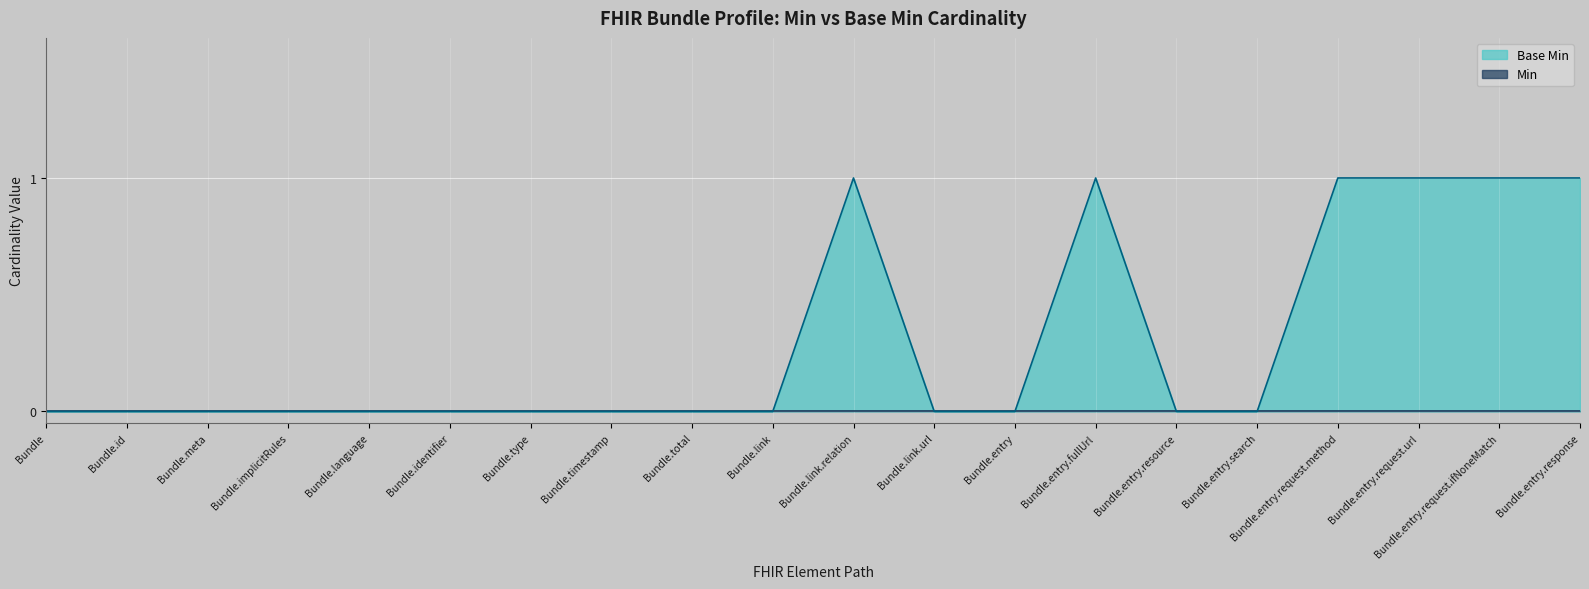

At which category does the chart reach its peak across all series?

Bundle.link.relation